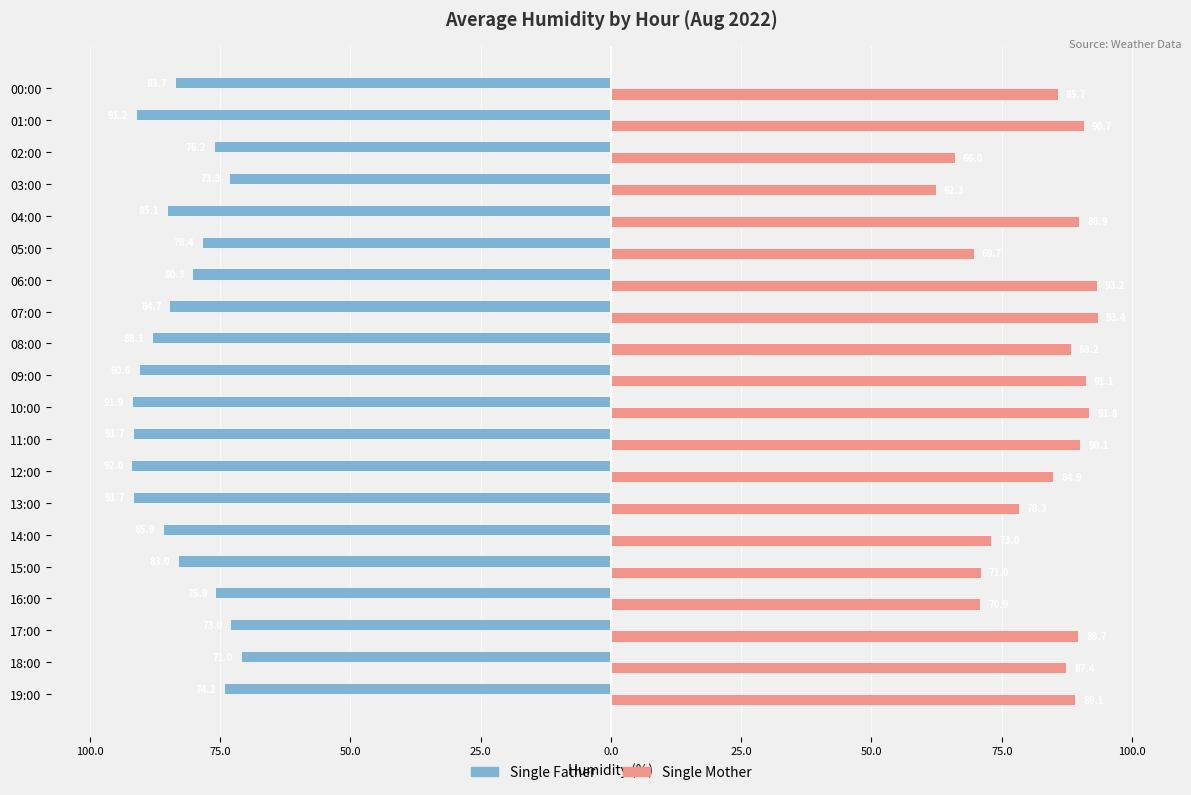

What are all the series names shown in the legend?

Single Father, Single Mother